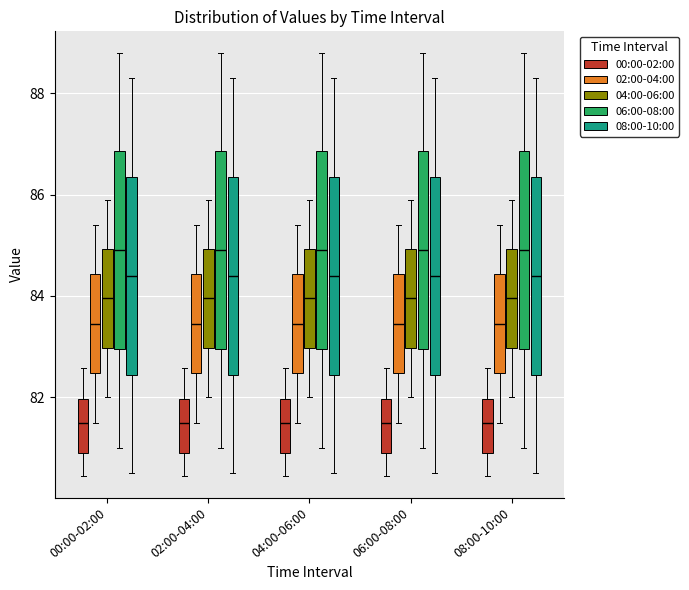

Reading left to right, read every box against the y-axis: the position of its median line, the range the box covers, and the ends of its whiskers. The values are not printed on the chart, so give them approximately, as read against the axis.

00:00-02:00 (00:00-02:00): median 81.4, box 81.0 to 82.0, whiskers 80.4 to 82.6
00:00-02:00 (02:00-04:00): median 83.4, box 82.4 to 84.4, whiskers 81.6 to 85.4
00:00-02:00 (04:00-06:00): median 84.0, box 83.0 to 85.0, whiskers 82.0 to 86.0
00:00-02:00 (06:00-08:00): median 85.0, box 83.0 to 86.8, whiskers 81.0 to 88.8
00:00-02:00 (08:00-10:00): median 84.4, box 82.4 to 86.4, whiskers 80.6 to 88.4
02:00-04:00 (00:00-02:00): median 81.4, box 81.0 to 82.0, whiskers 80.4 to 82.6
02:00-04:00 (02:00-04:00): median 83.4, box 82.4 to 84.4, whiskers 81.6 to 85.4
02:00-04:00 (04:00-06:00): median 84.0, box 83.0 to 85.0, whiskers 82.0 to 86.0
02:00-04:00 (06:00-08:00): median 85.0, box 83.0 to 86.8, whiskers 81.0 to 88.8
02:00-04:00 (08:00-10:00): median 84.4, box 82.4 to 86.4, whiskers 80.6 to 88.4
04:00-06:00 (00:00-02:00): median 81.4, box 81.0 to 82.0, whiskers 80.4 to 82.6
04:00-06:00 (02:00-04:00): median 83.4, box 82.4 to 84.4, whiskers 81.6 to 85.4
04:00-06:00 (04:00-06:00): median 84.0, box 83.0 to 85.0, whiskers 82.0 to 86.0
04:00-06:00 (06:00-08:00): median 85.0, box 83.0 to 86.8, whiskers 81.0 to 88.8
04:00-06:00 (08:00-10:00): median 84.4, box 82.4 to 86.4, whiskers 80.6 to 88.4
06:00-08:00 (00:00-02:00): median 81.4, box 81.0 to 82.0, whiskers 80.4 to 82.6
06:00-08:00 (02:00-04:00): median 83.4, box 82.4 to 84.4, whiskers 81.6 to 85.4
06:00-08:00 (04:00-06:00): median 84.0, box 83.0 to 85.0, whiskers 82.0 to 86.0
06:00-08:00 (06:00-08:00): median 85.0, box 83.0 to 86.8, whiskers 81.0 to 88.8
06:00-08:00 (08:00-10:00): median 84.4, box 82.4 to 86.4, whiskers 80.6 to 88.4
08:00-10:00 (00:00-02:00): median 81.4, box 81.0 to 82.0, whiskers 80.4 to 82.6
08:00-10:00 (02:00-04:00): median 83.4, box 82.4 to 84.4, whiskers 81.6 to 85.4
08:00-10:00 (04:00-06:00): median 84.0, box 83.0 to 85.0, whiskers 82.0 to 86.0
08:00-10:00 (06:00-08:00): median 85.0, box 83.0 to 86.8, whiskers 81.0 to 88.8
08:00-10:00 (08:00-10:00): median 84.4, box 82.4 to 86.4, whiskers 80.6 to 88.4